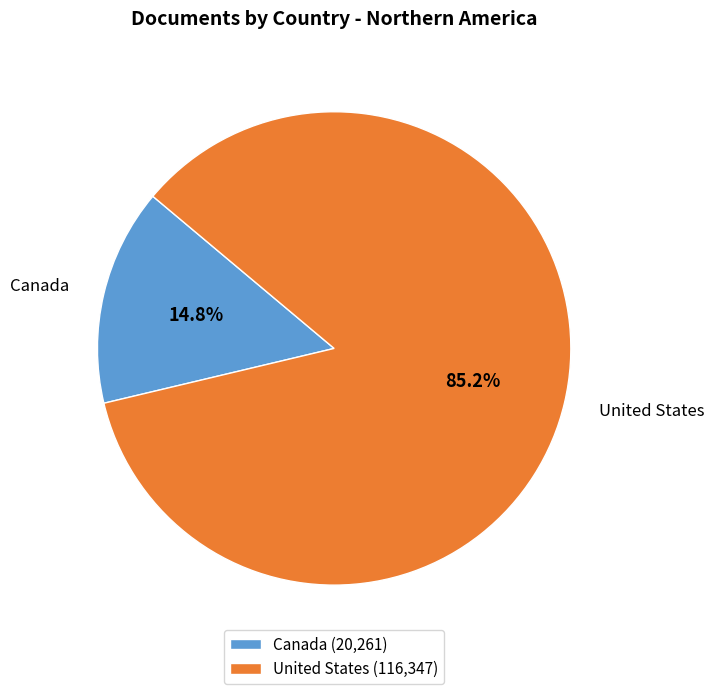

How many slices are in this pie chart?

2